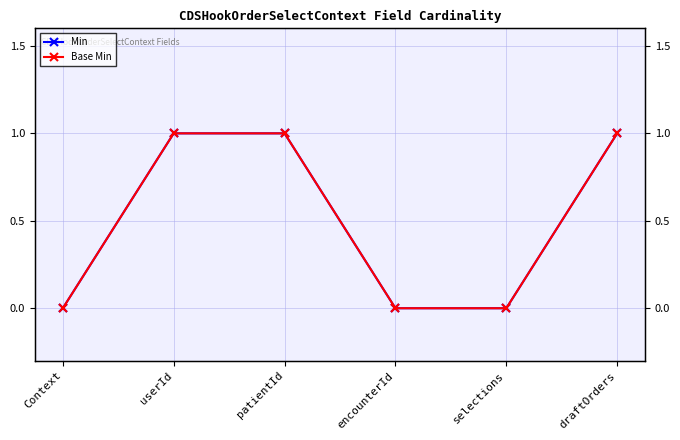

True or false: Min and Base Min cross at least once.

False